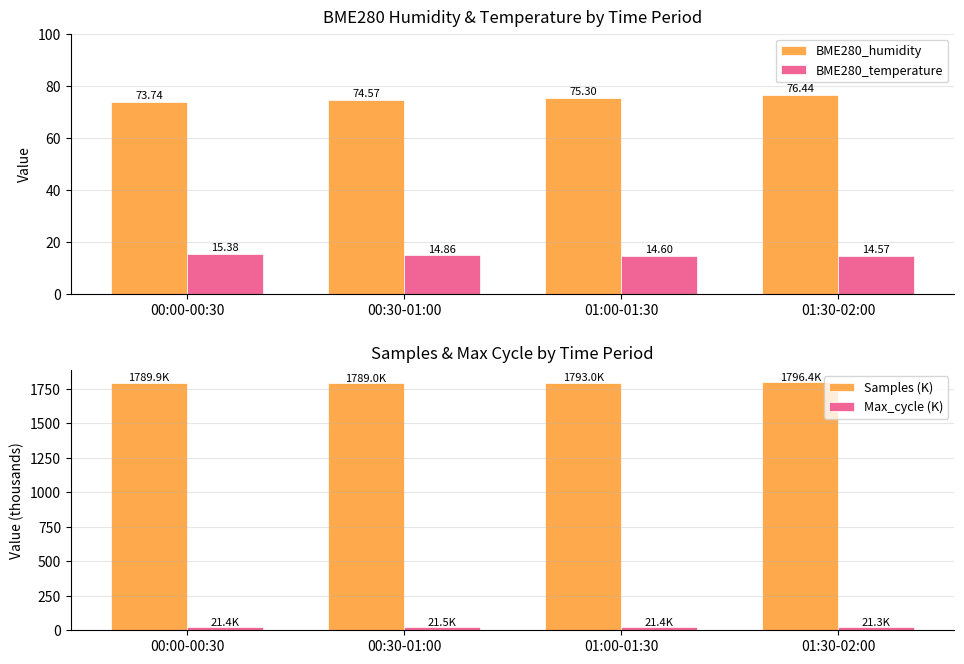

The value of BME280_humidity at 01:30-02:00 is 128.4. True or false?

False